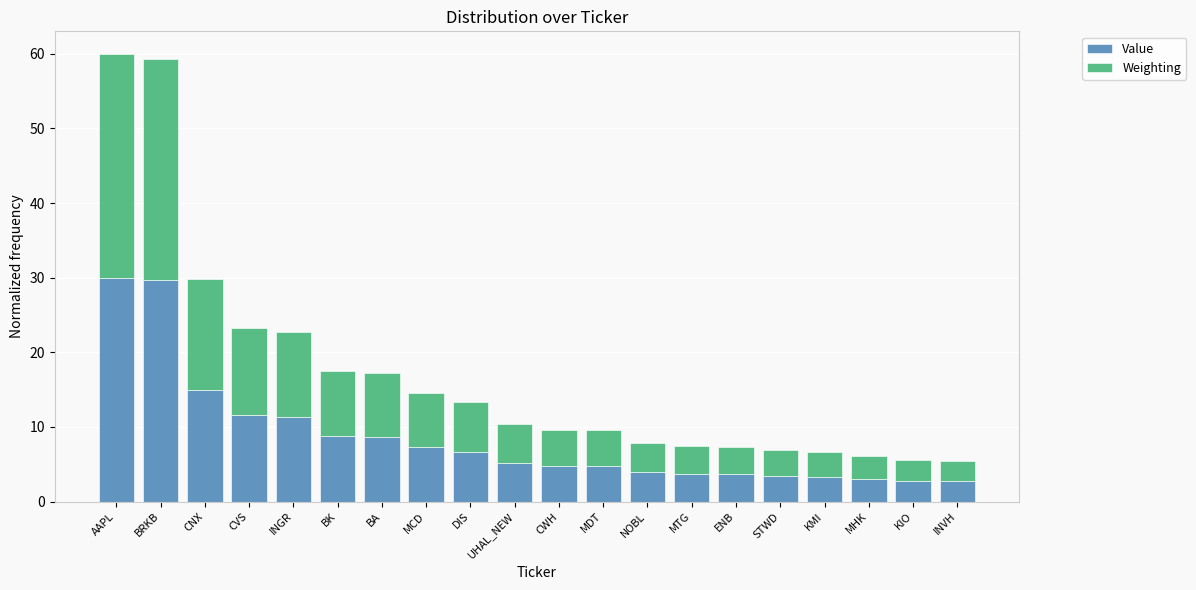

What are all the series names shown in the legend?

Value, Weighting